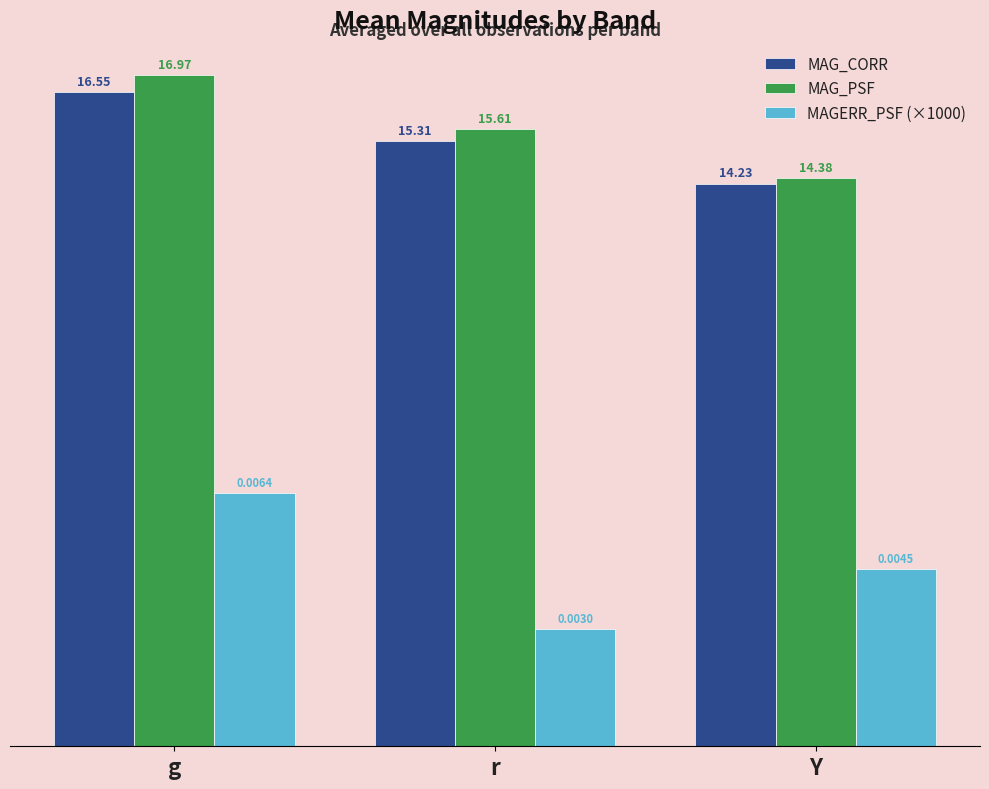

At how many categories does at least one series exceed 15?

2